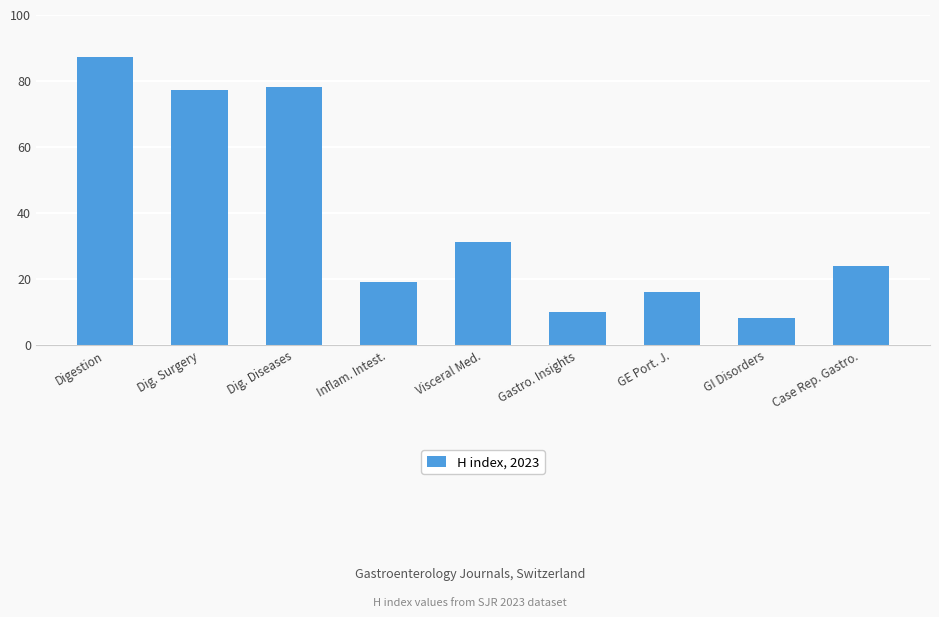

List the labels in order of value, largest first.

Digestion, Dig. Diseases, Dig. Surgery, Visceral Med., Case Rep. Gastro., Inflam. Intest., GE Port. J., Gastro. Insights, GI Disorders